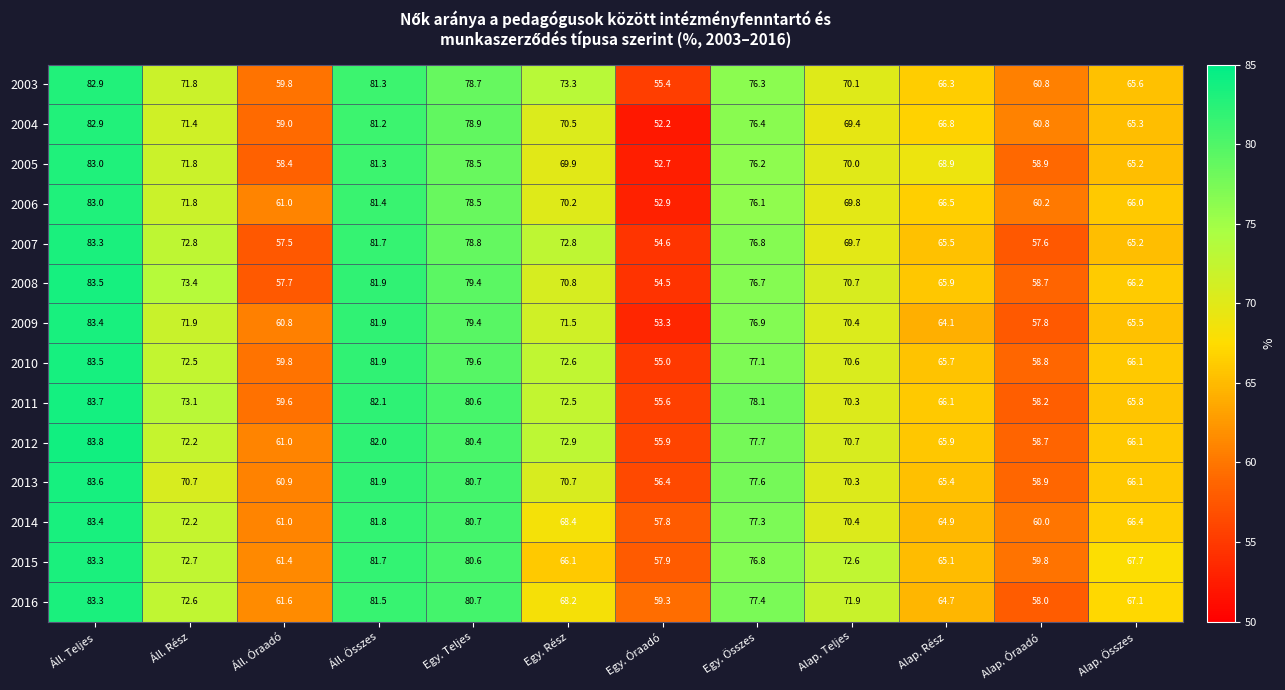

What is the difference between the 2012 values at Alap. Teljes and Áll. Teljes?

13.1